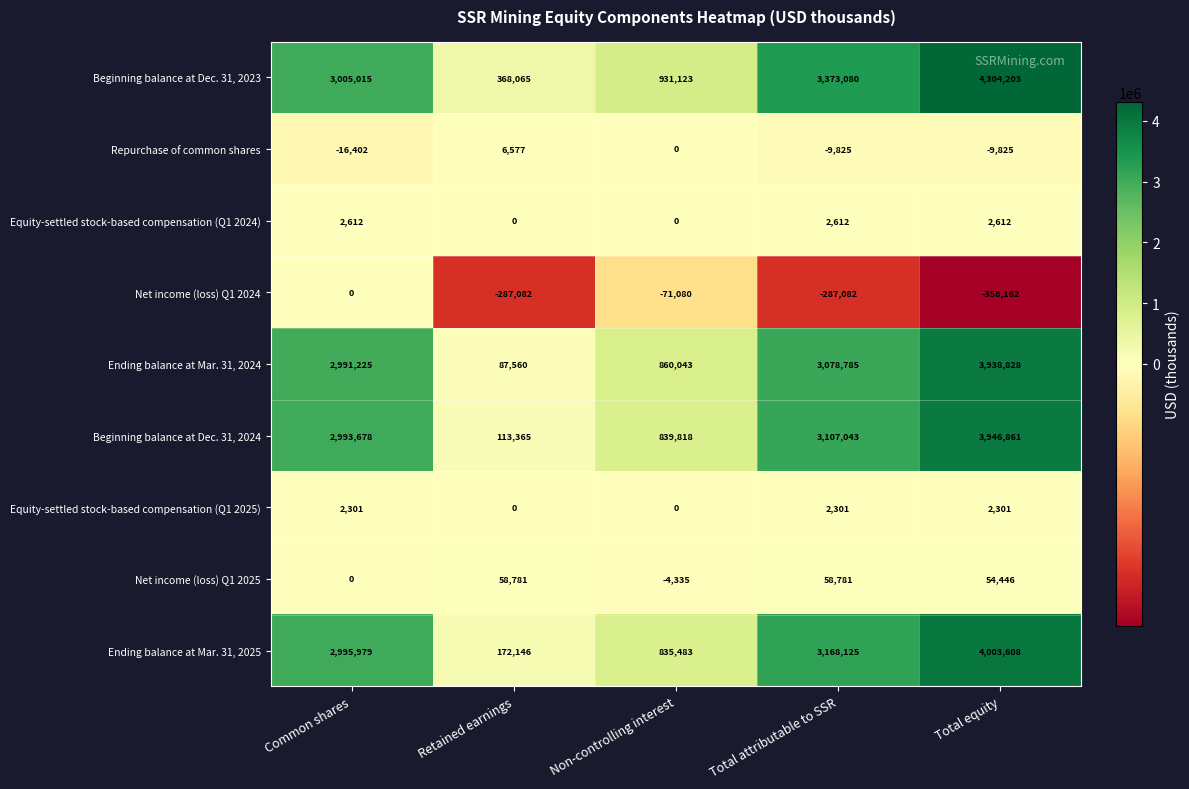

At how many categories does at least one series exceed 1129090?

3